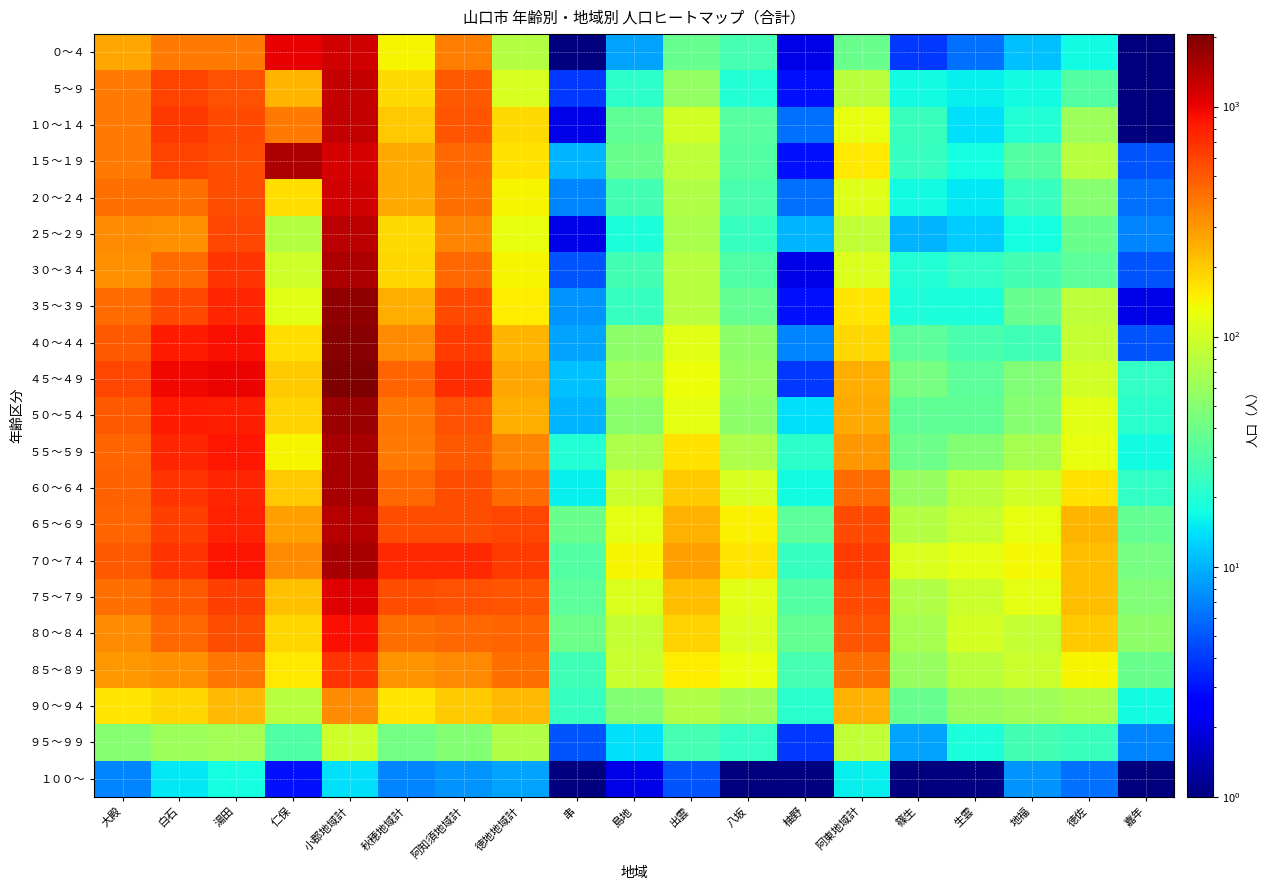

Reading left to right, extract all data points from this chart.

０～４: 大殿=266	白石=386	湯田=383	仁保=1035	小郡地域計=1197	秋穂地域計=142	阿知須地域計=376	徳地地域計=77	串=1	島地=9	出雲=37	八坂=28	柚野=2	阿東地域計=39	篠生=4	生雲=6	地福=11	徳佐=17	嘉年=1
５～９: 大殿=386	白石=608	湯田=539	仁保=239	小郡地域計=1301	秋穂地域計=177	阿知須地域計=497	徳地地域計=106	串=4	島地=22	出雲=57	八坂=20	柚野=3	阿東地域計=82	篠生=17	生雲=16	地福=17	徳佐=31	嘉年=1
１０～１４: 大殿=383	白石=647	湯田=560	仁保=385	小郡地域計=1311	秋穂地域計=205	阿知須地域計=518	徳地地域計=175	串=2	島地=35	出雲=100	八坂=32	柚野=6	阿東地域計=122	篠生=25	生雲=14	地福=20	徳佐=62	嘉年=1
１５～１９: 大殿=379	白石=598	湯田=548	仁保=1524	小郡地域計=1156	秋穂地域計=257	阿知須地域計=449	徳地地域計=167	串=10	島地=39	出雲=84	八坂=31	柚野=3	阿東地域計=156	篠生=24	生雲=18	地福=31	徳佐=78	嘉年=5
２０～２４: 大殿=423	白石=420	湯田=552	仁保=172	小郡地域計=1182	秋穂地域計=261	阿知須地域計=418	徳地地域計=144	串=7	島地=27	出雲=75	八坂=29	柚野=6	阿東地域計=112	篠生=17	生雲=15	地福=24	徳佐=50	嘉年=6
２５～２９: 大殿=334	白石=320	湯田=587	仁保=76	小郡地域計=1371	秋穂地域計=174	阿知須地域計=354	徳地地域計=125	串=2	島地=19	出雲=70	八坂=24	柚野=10	阿東地域計=85	篠生=10	生雲=12	地福=18	徳佐=38	嘉年=7
３０～３４: 大殿=324	白石=436	湯田=684	仁保=97	小郡地域計=1532	秋穂地域計=180	阿知須地域計=447	徳地地域計=142	串=5	島地=27	出雲=78	八坂=30	柚野=2	阿東地域計=109	篠生=20	生雲=23	地福=27	徳佐=34	嘉年=5
３５～３９: 大殿=427	白石=568	湯田=751	仁保=117	小郡地域計=1793	秋穂地域計=256	阿知須地域計=557	徳地地域計=151	串=8	島地=24	出雲=80	八坂=36	柚野=3	阿東地域計=160	篠生=19	生雲=19	地福=37	徳佐=83	嘉年=2
４０～４４: 大殿=499	白石=838	湯田=897	仁保=169	小郡地域計=1917	秋穂地域計=336	阿知須地域計=645	徳地地域計=238	串=9	島地=54	出雲=115	八坂=53	柚野=7	阿東地域計=182	篠生=34	生雲=29	地福=26	徳佐=88	嘉年=5
４５～４９: 大殿=583	白石=957	湯田=985	仁保=200	小郡地域計=2065	秋穂地域計=460	阿知須地域計=708	徳地地域計=266	串=11	島地=62	出雲=132	八坂=57	柚野=4	阿東地域計=249	篠生=43	生雲=34	地福=48	徳佐=101	嘉年=23
５０～５４: 大殿=499	白石=836	湯田=804	仁保=185	小郡地域計=1709	秋穂地域計=393	阿知須地域計=533	徳地地域計=250	串=10	島地=52	出雲=120	八坂=54	柚野=14	阿東地域計=259	篠生=35	生雲=35	地福=51	徳佐=117	嘉年=21
５５～５９: 大殿=459	白石=757	湯田=858	仁保=144	小郡地域計=1562	秋穂地域計=382	阿知須地域計=494	徳地地域計=352	串=20	島地=72	出雲=165	八坂=73	柚野=22	阿東地域計=298	篠生=40	生雲=49	地福=68	徳佐=124	嘉年=17
６０～６４: 大殿=466	白石=672	湯田=755	仁保=203	小郡地域計=1548	秋穂地域計=446	阿知須地域計=556	徳地地域計=433	串=16	島地=94	出雲=201	八坂=105	柚野=17	阿東地域計=429	篠生=58	生雲=82	地福=100	徳佐=166	嘉年=23
６５～６９: 大殿=453	白石=617	湯田=776	仁保=283	小郡地域計=1437	秋穂地域計=543	阿知須地域計=545	徳地地域計=584	串=39	島地=120	出雲=242	八坂=149	柚野=34	阿東地域計=565	篠生=76	生雲=92	地福=123	徳佐=238	嘉年=36
７０～７４: 大殿=503	白石=670	湯田=885	仁保=327	小郡地域計=1540	秋穂地域計=729	阿知須地域計=728	徳地地域計=640	串=31	島地=143	出雲=281	八坂=161	柚野=24	阿東地域計=636	篠生=110	生雲=120	地福=138	徳佐=224	嘉年=44
７５～７９: 大殿=420	白石=502	湯田=622	仁保=217	小郡地域計=1085	秋穂地域計=546	阿知須地域計=533	徳地地域計=512	串=34	島地=109	出雲=222	八坂=116	柚野=31	阿東地域計=562	篠生=75	生雲=95	地福=118	徳佐=226	嘉年=48
８０～８４: 大殿=326	白石=451	湯田=553	仁保=180	小郡地域計=917	秋穂地域計=417	阿知須地域計=441	徳地地域計=461	串=40	島地=90	出雲=185	八坂=110	柚野=36	阿東地域計=512	篠生=68	生雲=103	地福=89	徳佐=198	嘉年=54
８５～８９: 大殿=304	白石=320	湯田=394	仁保=157	小郡地域計=671	秋穂地域計=310	阿知須地域計=341	徳地地域計=423	串=26	島地=92	出雲=150	八坂=127	柚野=28	阿東地域計=415	篠生=59	生雲=81	地福=93	徳佐=143	嘉年=39
９０～９４: 大殿=160	白石=184	湯田=234	仁保=79	小郡地域計=330	秋穂地域計=162	阿知須地域計=196	徳地地域計=233	串=24	島地=49	出雲=75	八坂=64	柚野=21	阿東地域計=247	篠生=37	生雲=59	地福=64	徳佐=70	嘉年=17
９５～９９: 大殿=50	白石=62	湯田=65	仁保=30	小郡地域計=98	秋穂地域計=42	阿知須地域計=49	徳地地域計=74	串=5	島地=14	出雲=28	八坂=23	柚野=4	阿東地域計=87	篠生=9	生雲=19	地福=27	徳佐=25	嘉年=7
１００～: 大殿=7	白石=15	湯田=18	仁保=3	小郡地域計=14	秋穂地域計=7	阿知須地域計=8	徳地地域計=9	串=1	島地=2	出雲=5	八坂=1	柚野=0	阿東地域計=16	篠生=1	生雲=0	地福=8	徳佐=6	嘉年=1